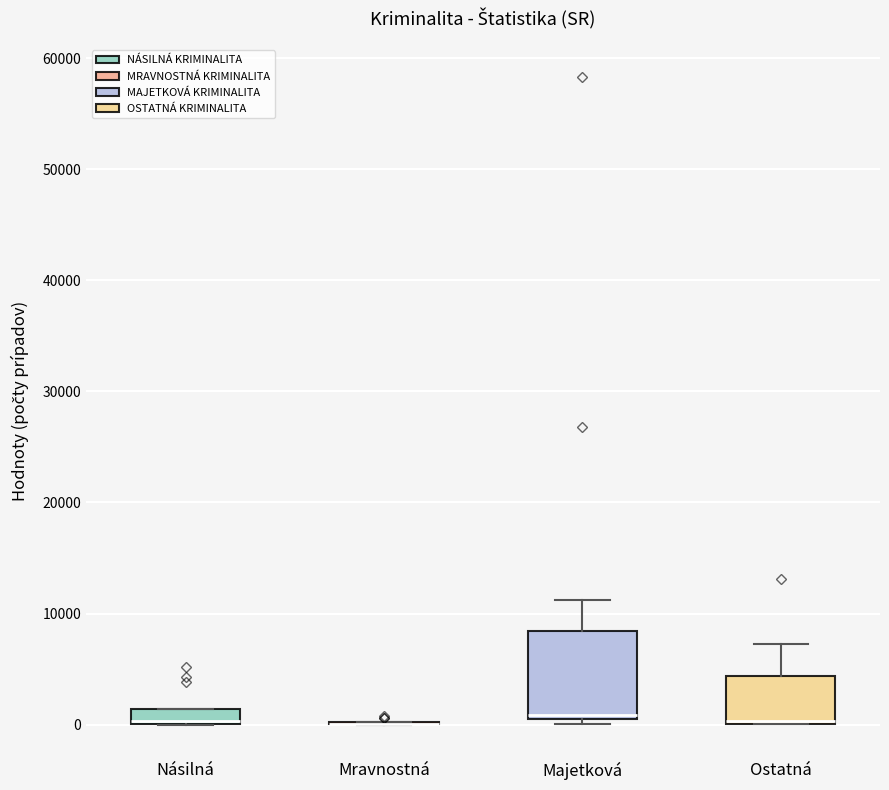

Where does the upper whisker of the box for Majetková end on the y-axis? The values are not printed on the chart, so give them approximately, as read against the axis.

11000